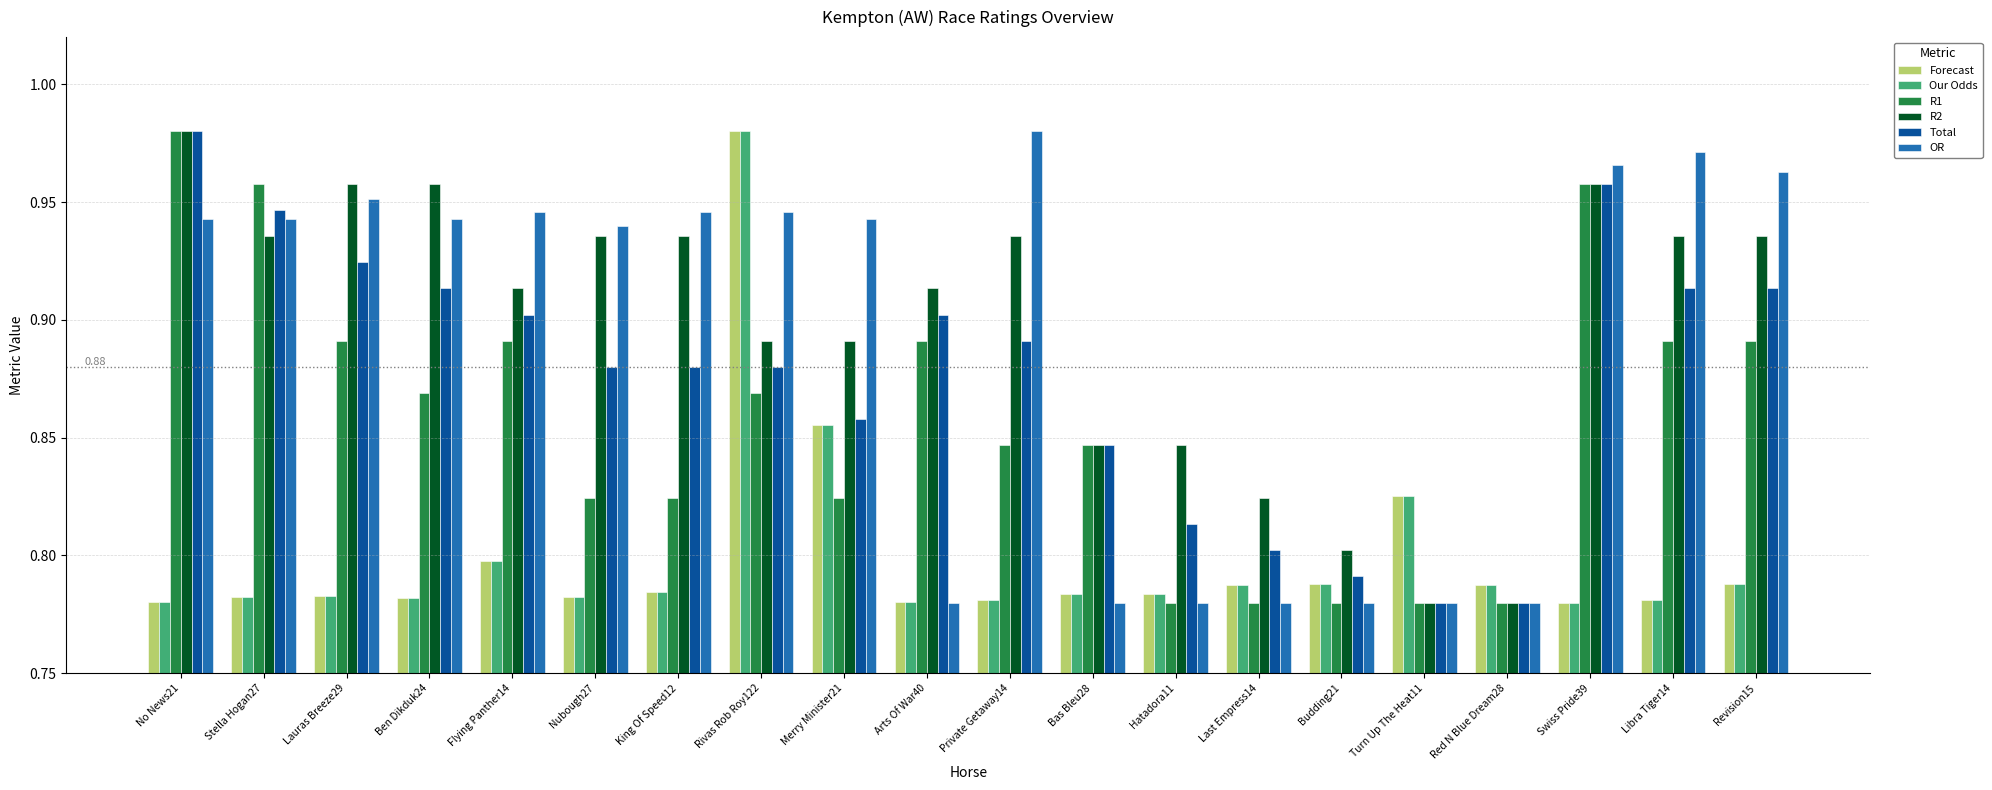

How many groups of bars are there?

20